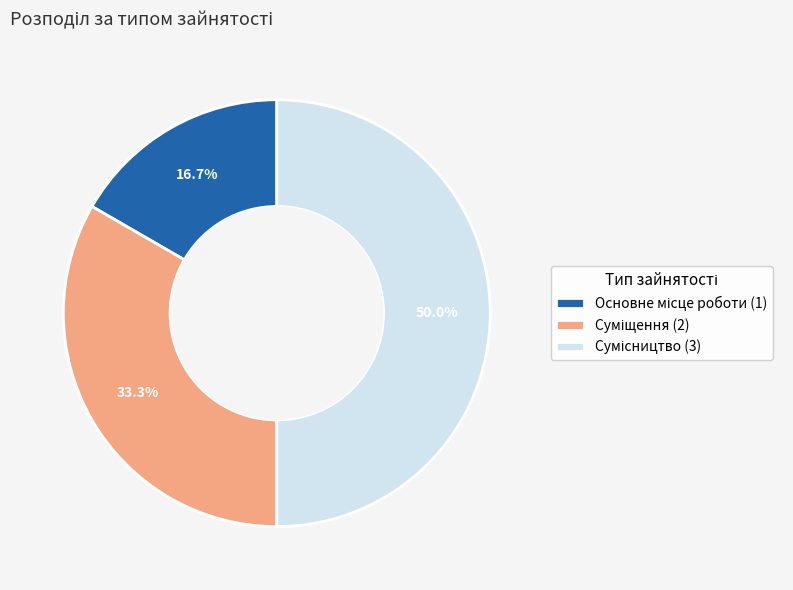

Which slice is the smallest?

Основне місце роботи